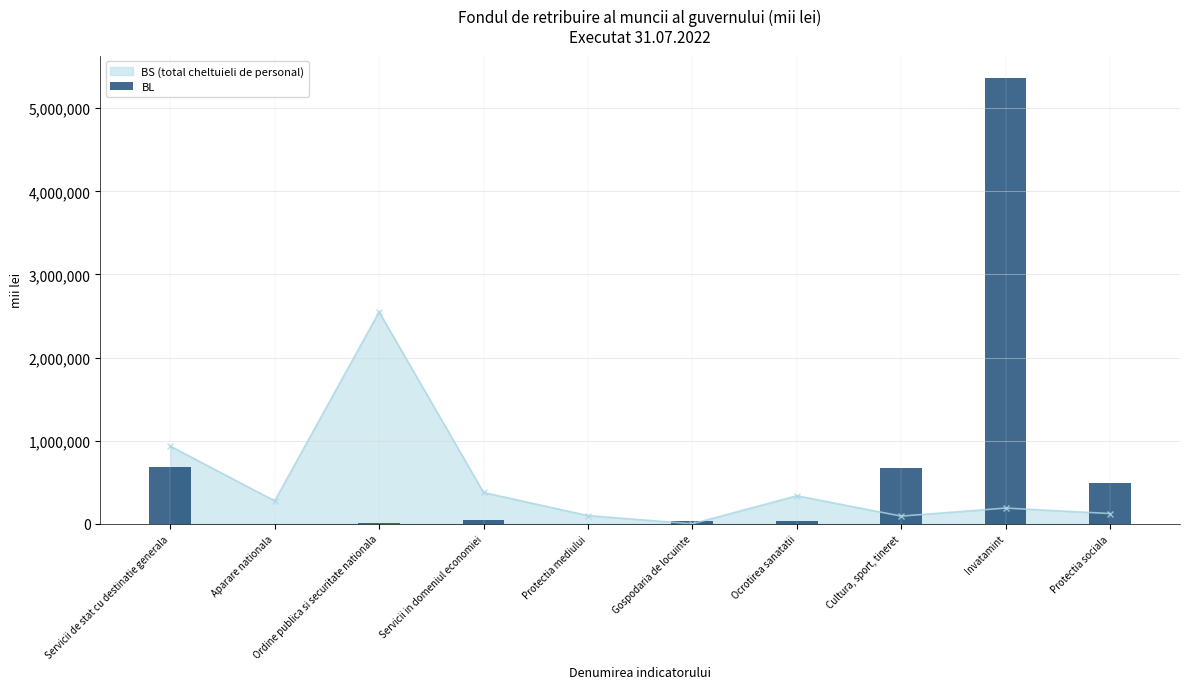

True or false: the data shows 2856.2 at Aparare nationala.

True